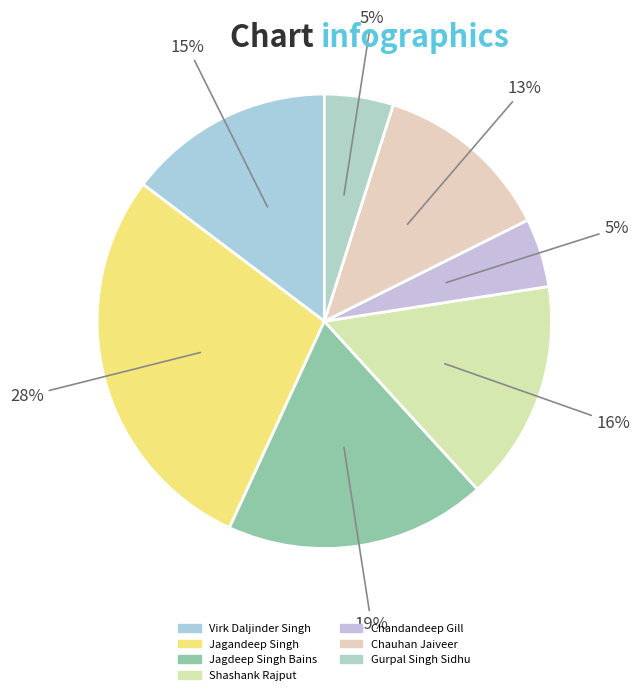

How many segments does this pie chart have?

7